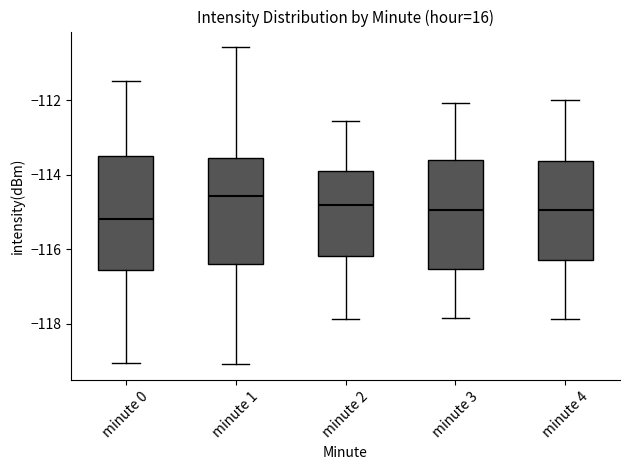

Where is the upper edge of the box for minute 3 on the y-axis? The values are not printed on the chart, so give them approximately, as read against the axis.

-113.6